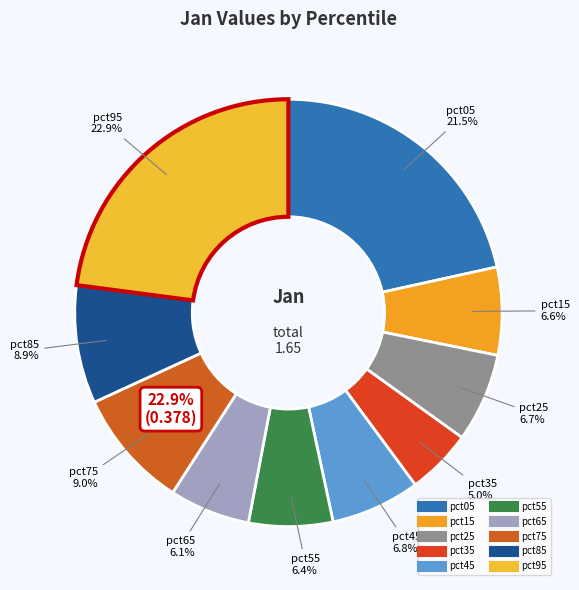

Is pct45 the majority of the pie?

No